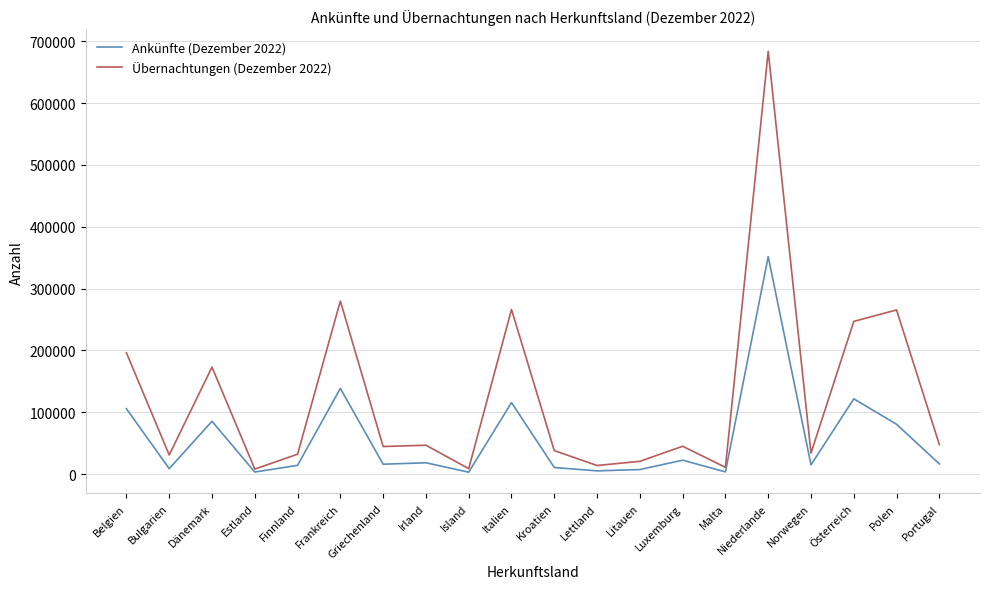

Is the value of Ankünfte (Dezember 2022) at Griechenland greater than the value of Übernachtungen (Dezember 2022) at Norwegen?

No